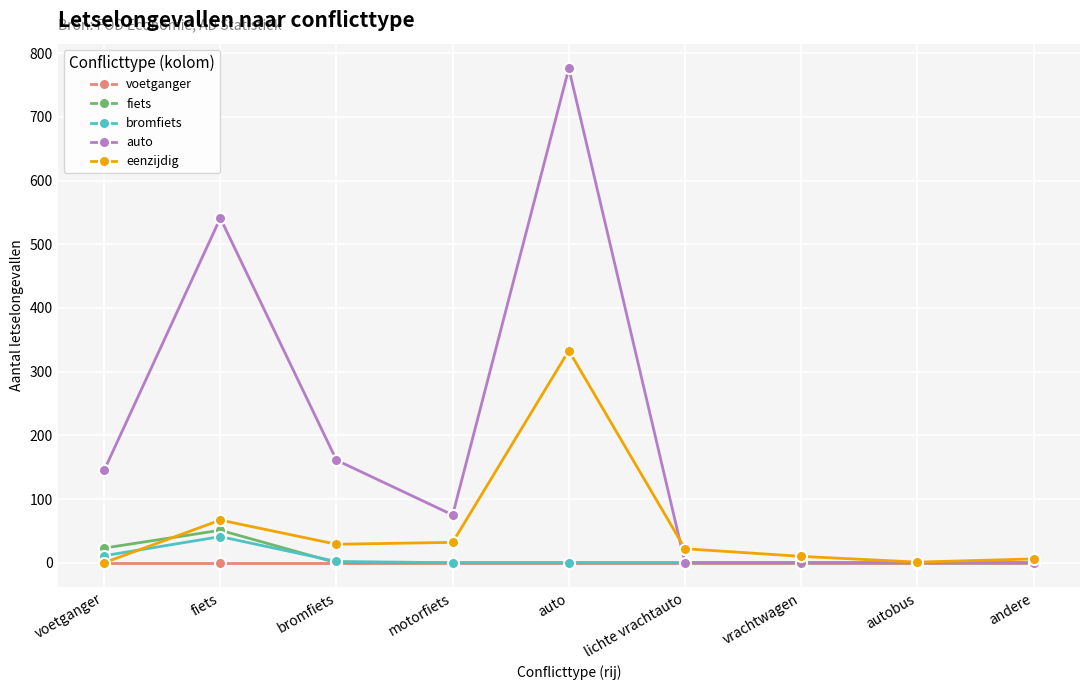

In fiets, how many points are higher than both neighbors (excluding endpoints)?

1